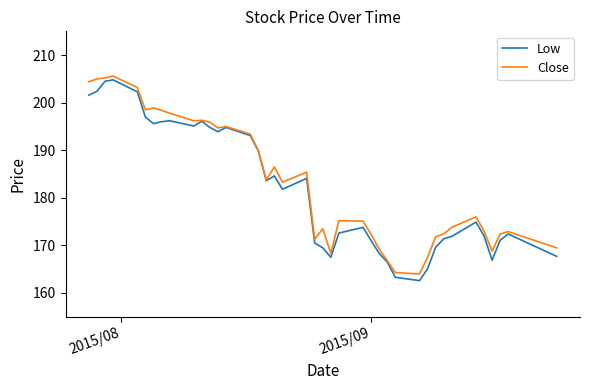

What is the maximum value for Low?

204.8